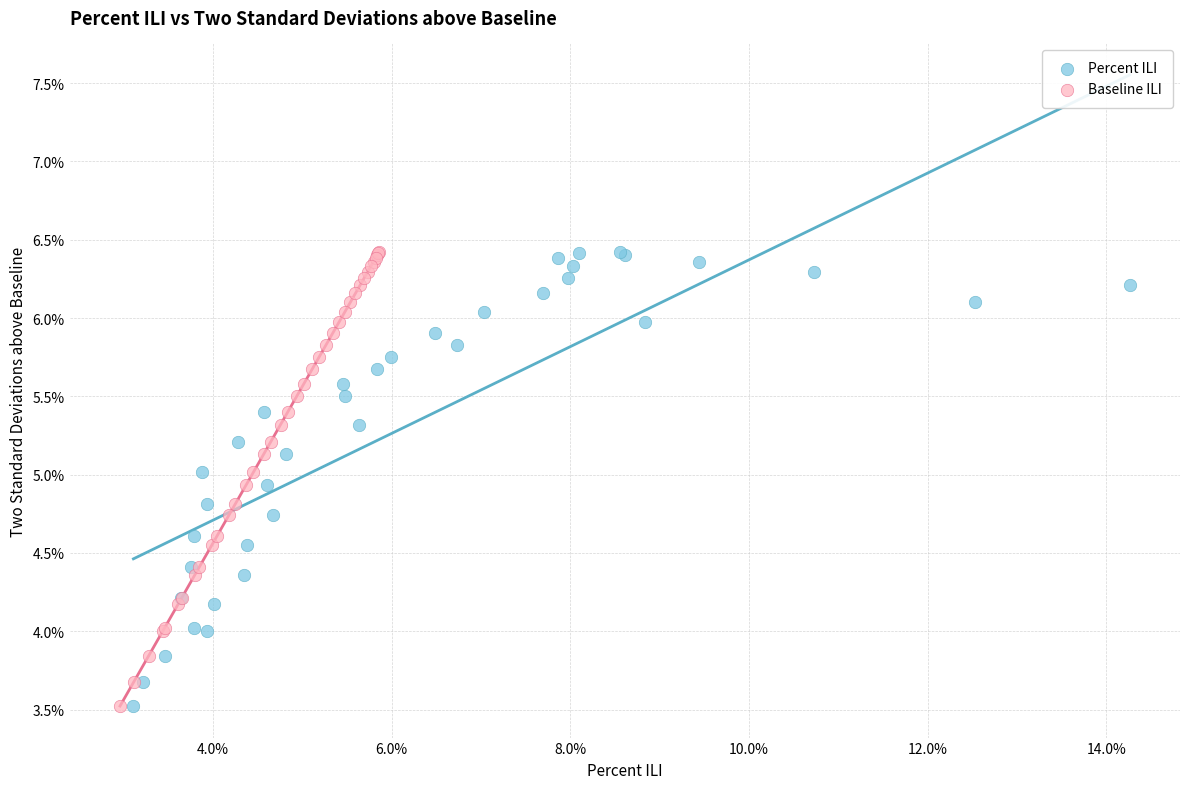

What are all the series names shown in the legend?

Percent ILI, Baseline ILI